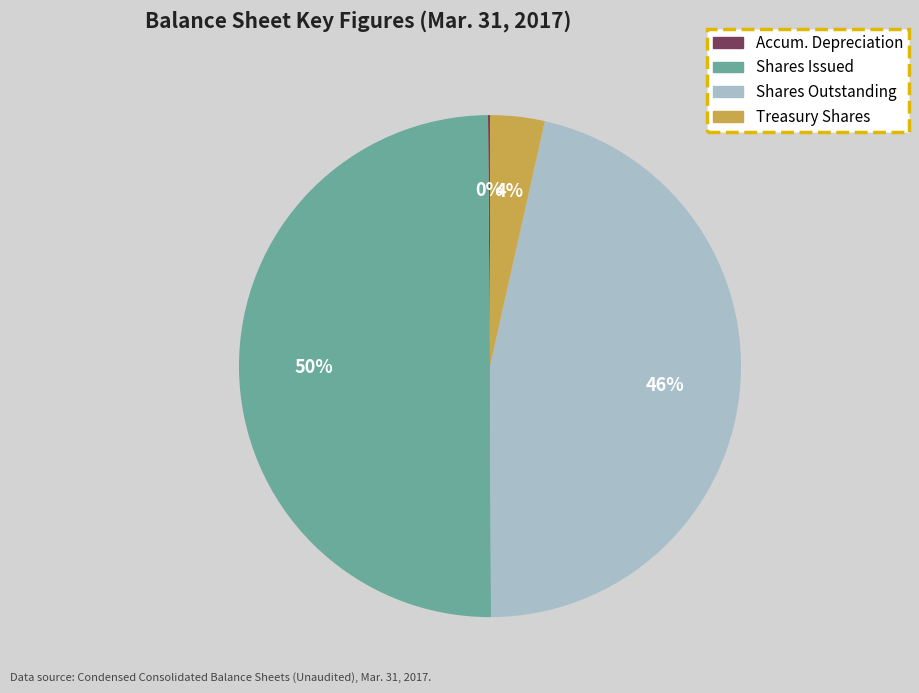

To the nearest percent, what is the combined percentage of Treasury Shares and Shares Outstanding?

50%